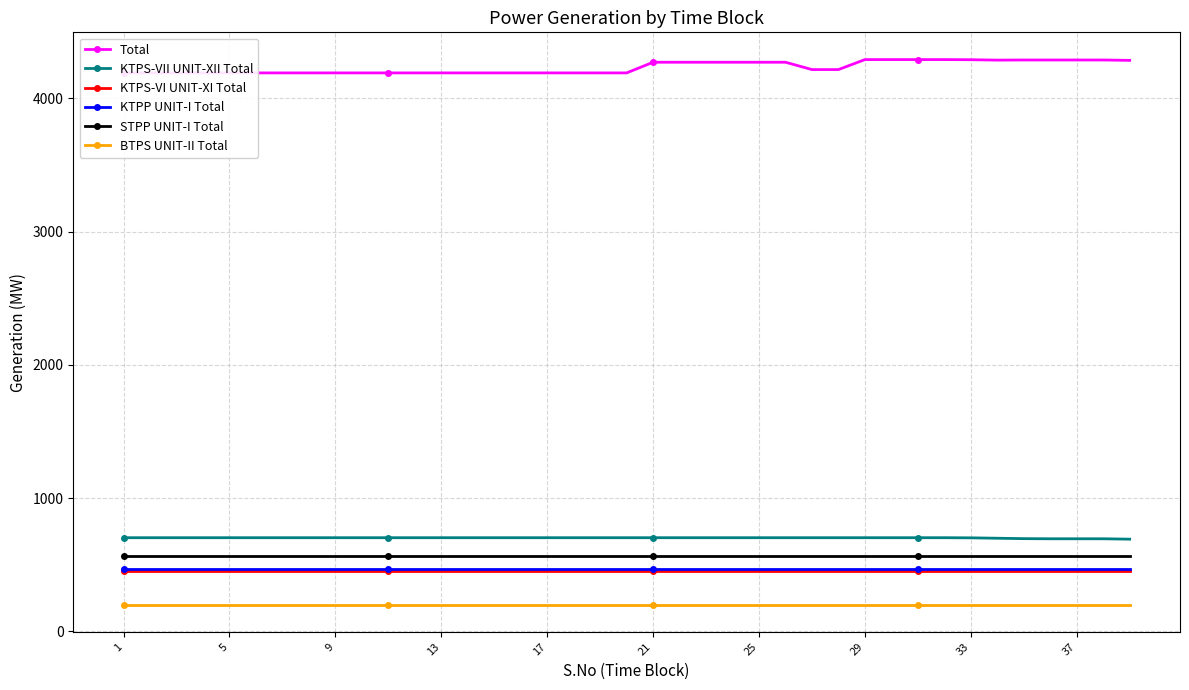

True or false: KTPS-VII UNIT-XII Total and KTPP UNIT-I Total cross at least once.

False